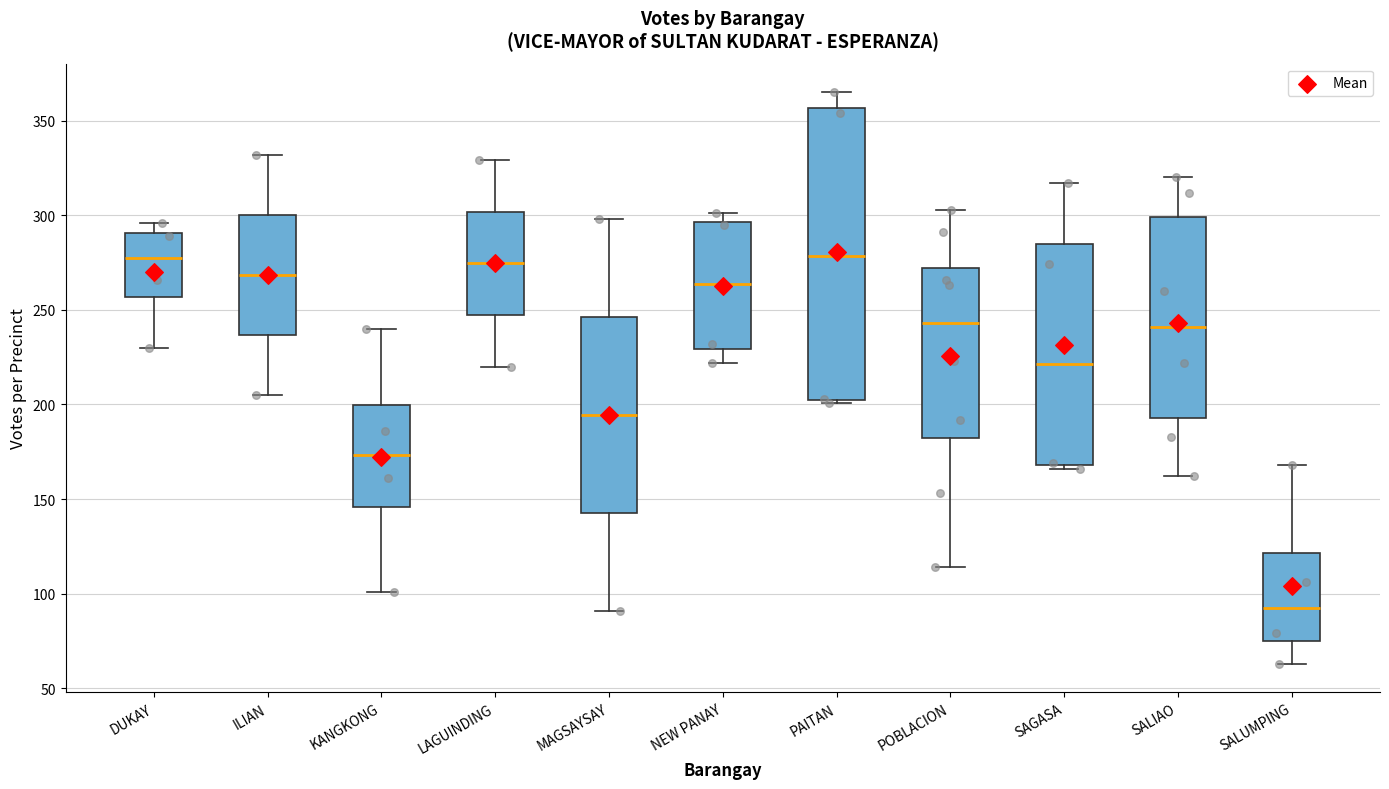

Which box has the lowest median line?

SALUMPING